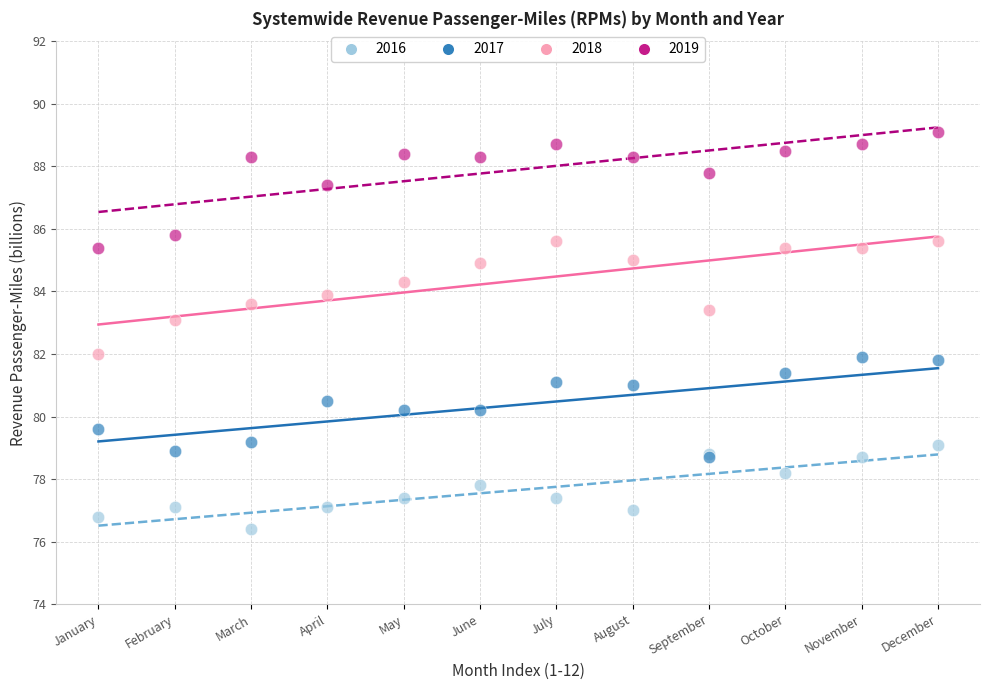

In the 2019 series, what Y value is closest to 87?

87.4